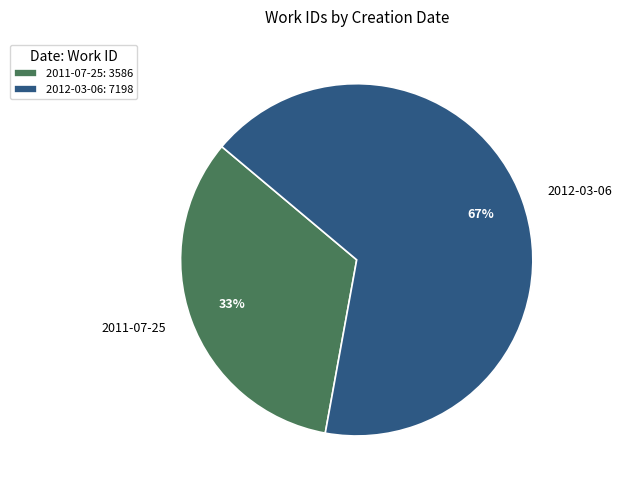

Rank the categories by value from highest to lowest.

2012-03-06, 2011-07-25